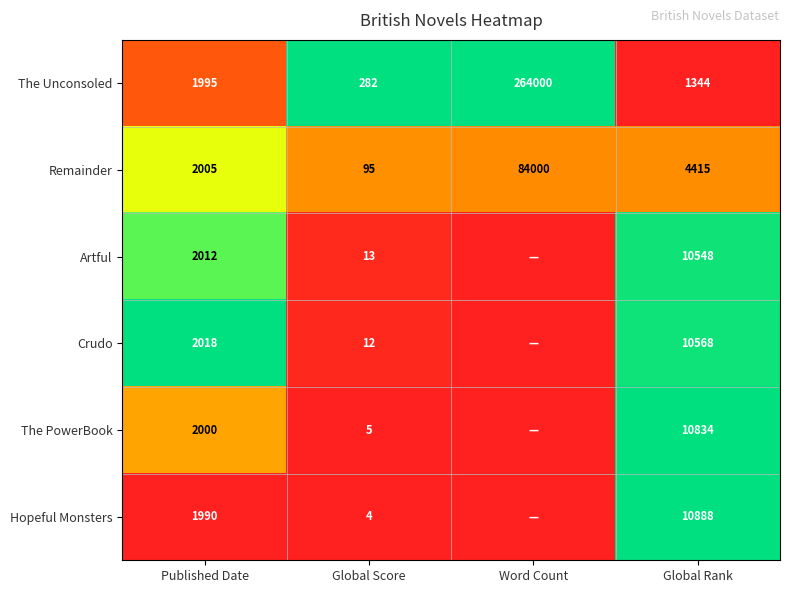

What is the approximate value of The Unconsoled at Word Count, to the nearest 100?

264000